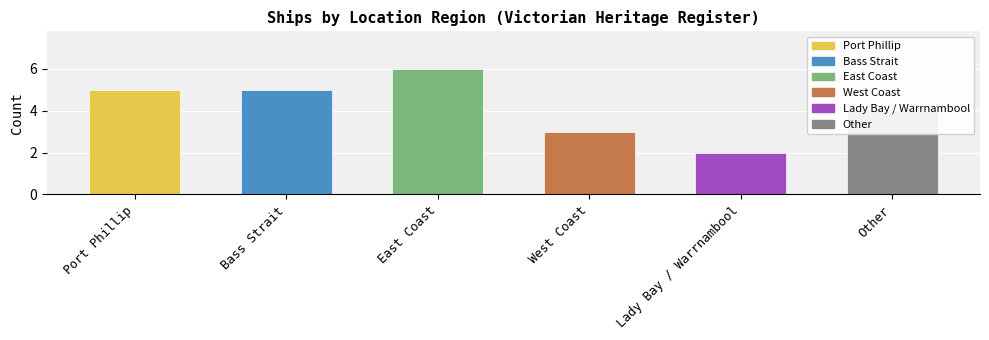

Reading left to right, list all the values displayed in this chart.

Port Phillip=5	Bass Strait=5	East Coast=6	West Coast=3	Lady Bay / Warrnambool=2	Other=4